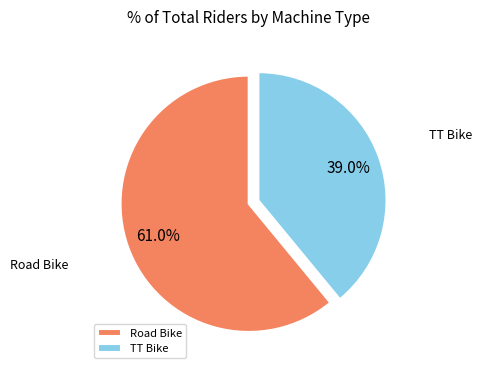

Rank the categories by value from lowest to highest.

TT Bike, Road Bike